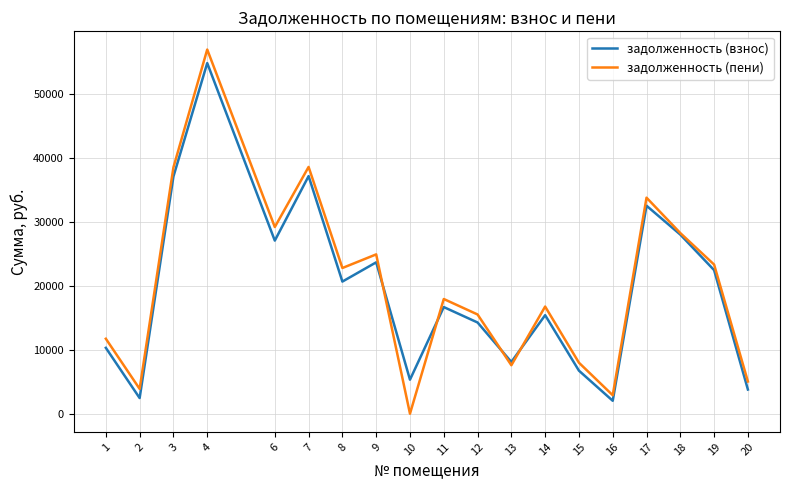

Count the number of categories in the chart.

19